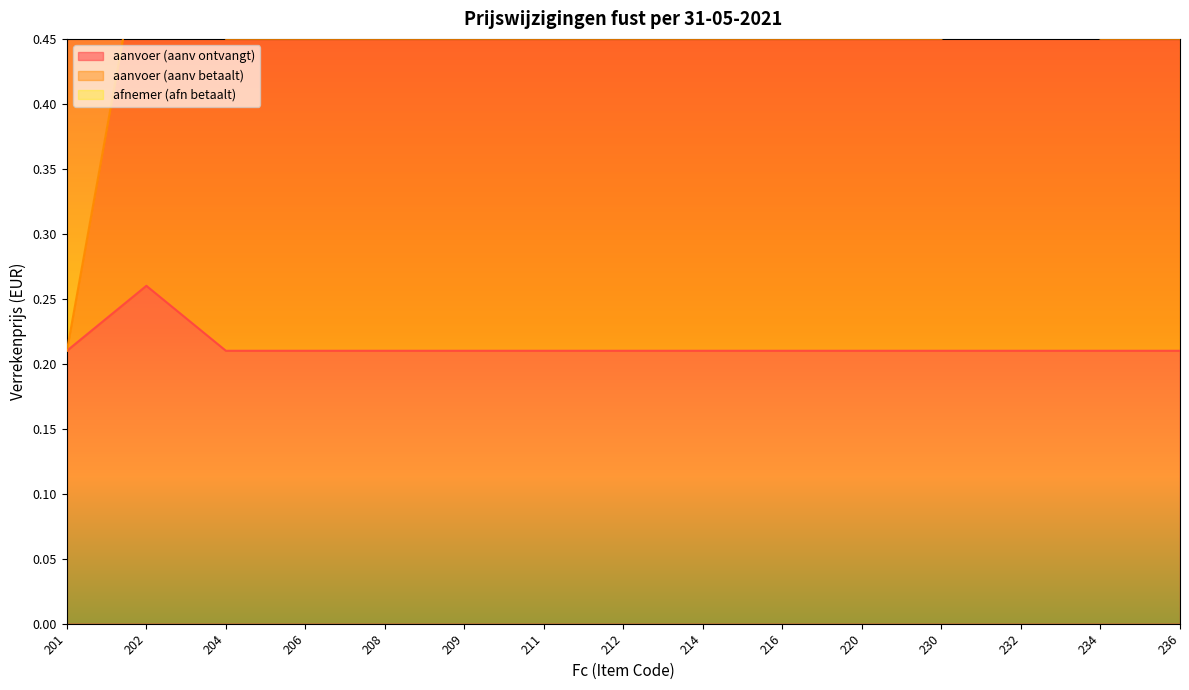

How many interior local peaks does the aanvoer (aanv ontvangt) series have?

1